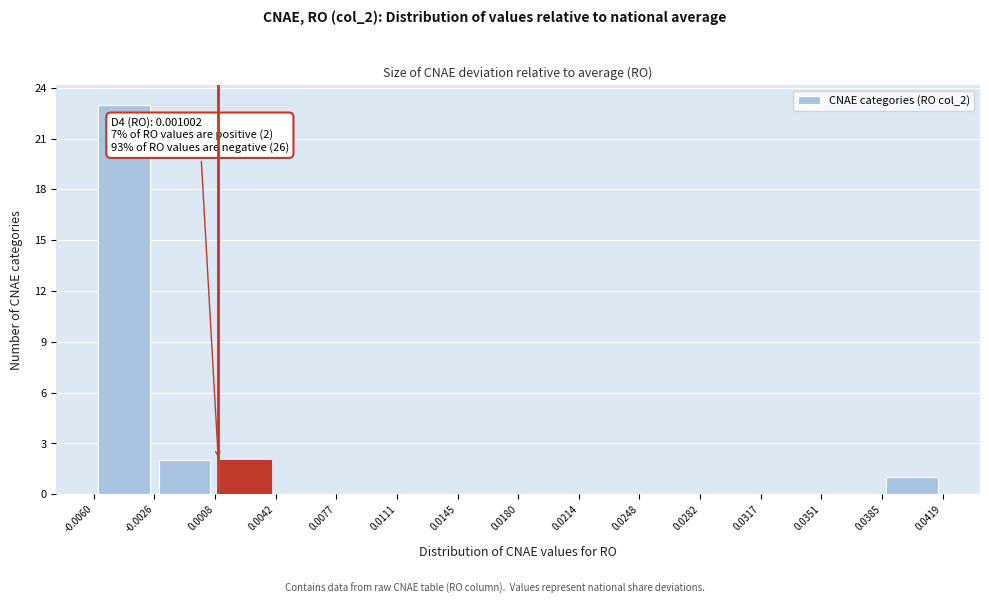

Which range on the x-axis has the tallest bar?

-0.0060 to -0.0026